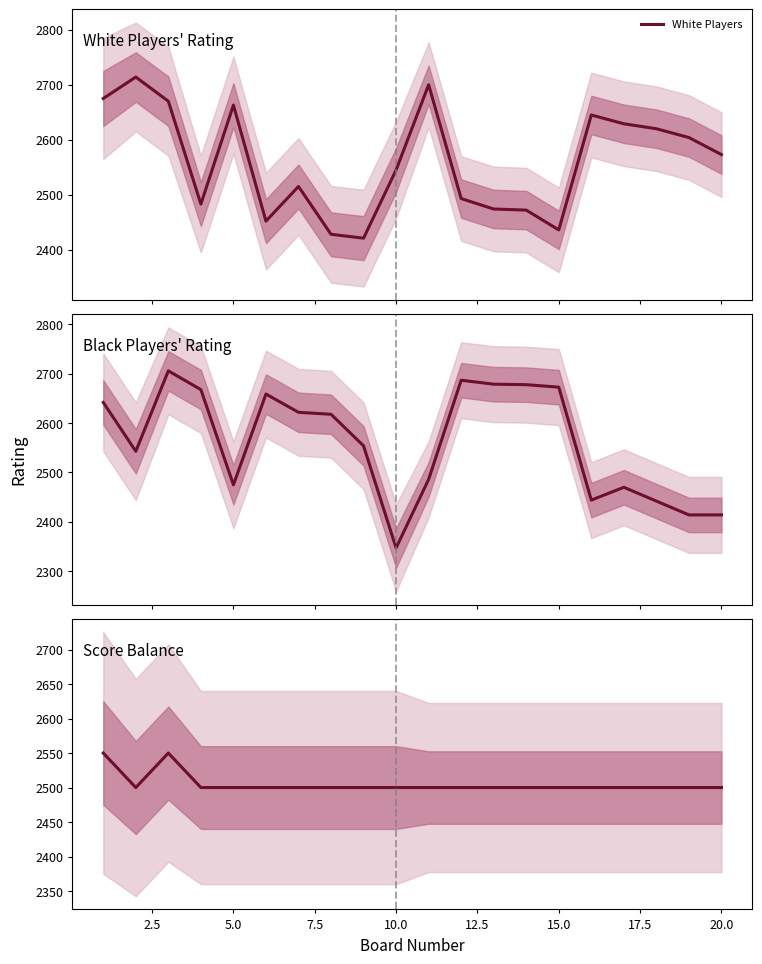

What is the difference between the maximum and minimum values in the Black Players series?

359